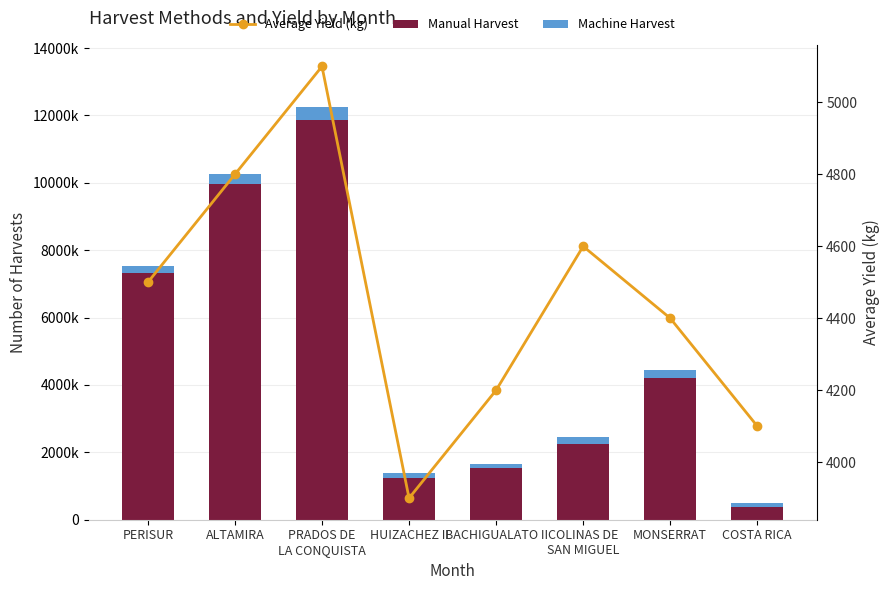

Is it true that Average Yield (kg) equals 4600.0 at COLINAS DE
SAN MIGUEL?

True